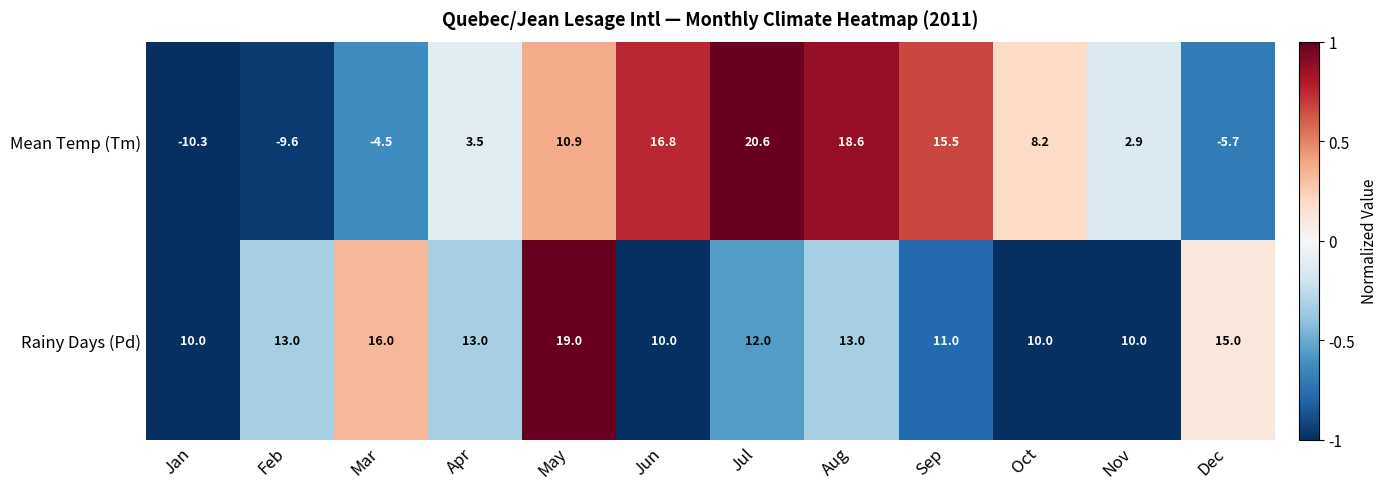

List the series in order of their overall mean, highest first.

Rainy Days (Pd), Mean Temp (Tm)